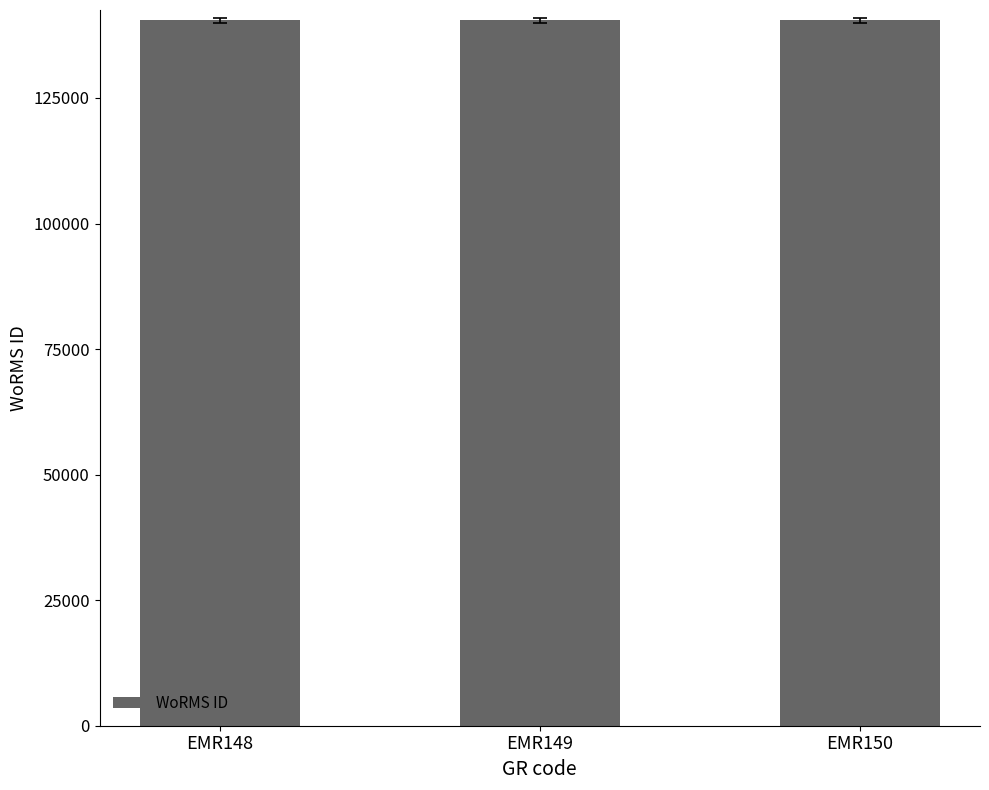

The value at EMR148 is 140510. True or false?

True